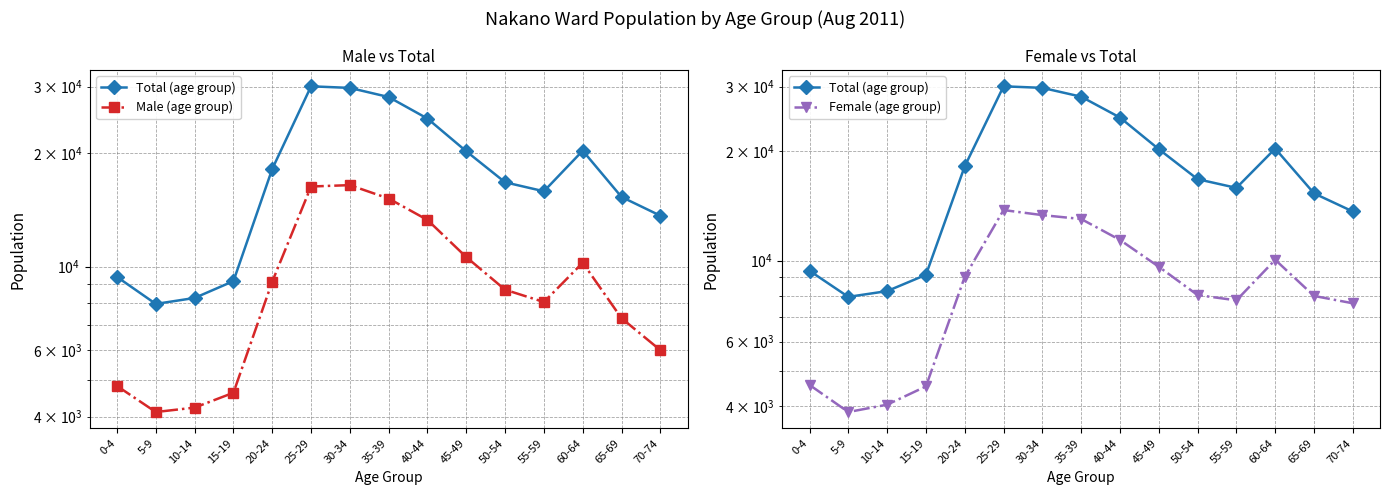

True or false: Female (age group) and Total (age group) cross at least once.

False